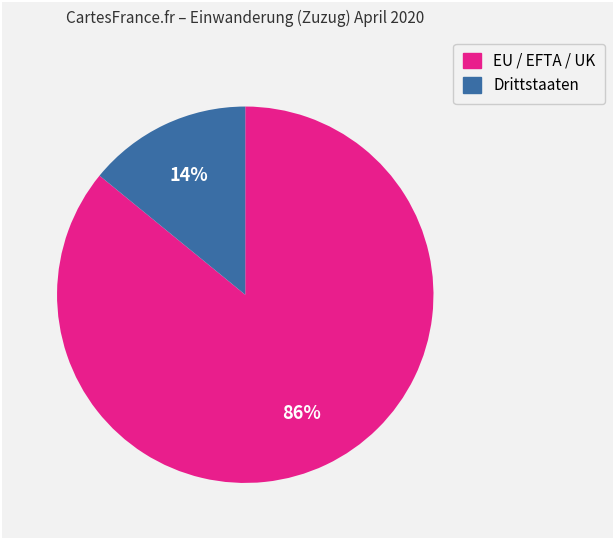

What is the ratio of the value at EU / EFTA / UK to the value at Drittstaaten?

6.1